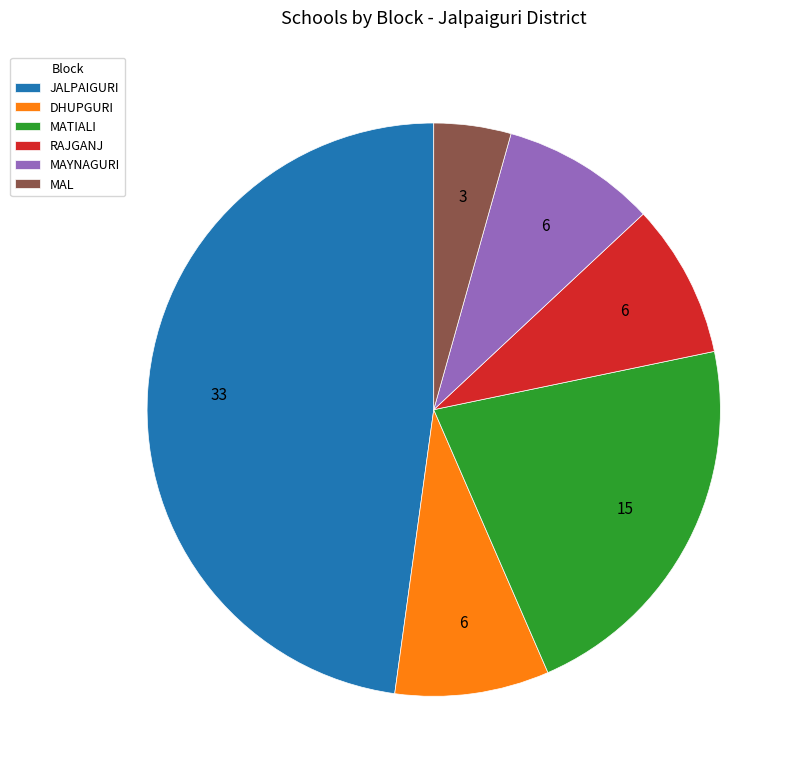

True or false: RAJGANJ accounts for 21% of the total.

False